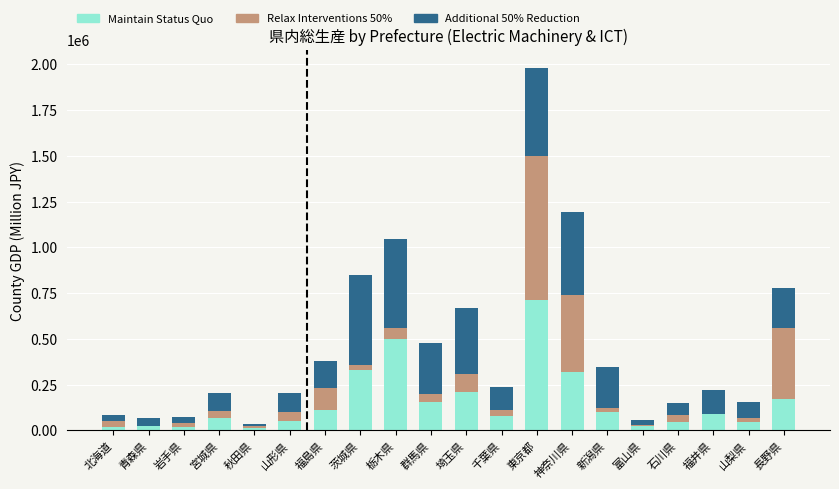

At which category is the sum across all series the highest?

東京都